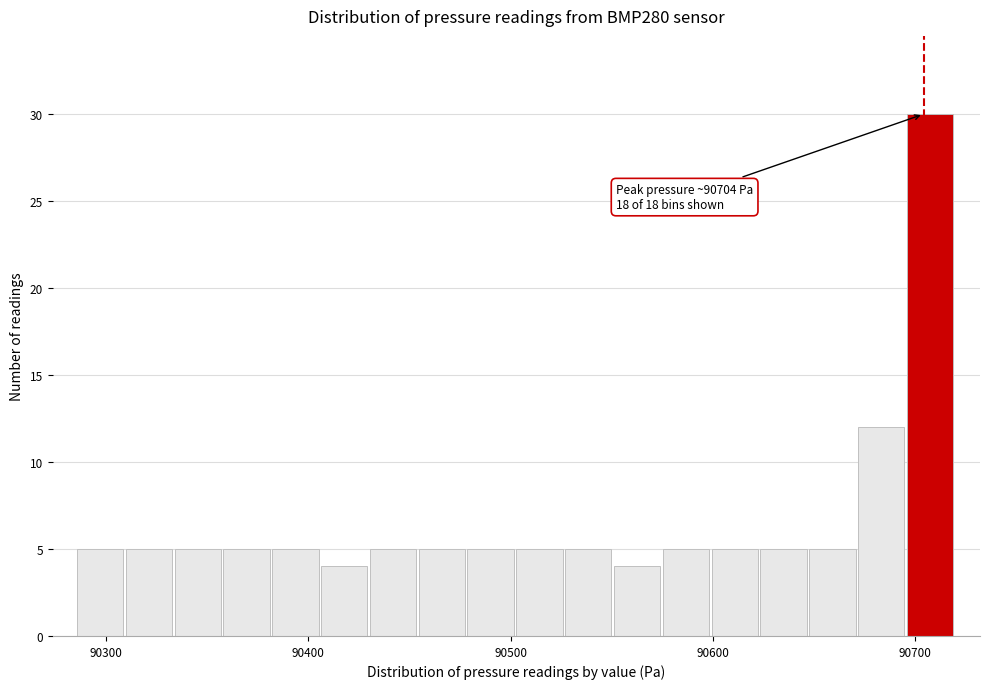

Read against the x-axis, roughly where is the centre of the tallest bar?

90710